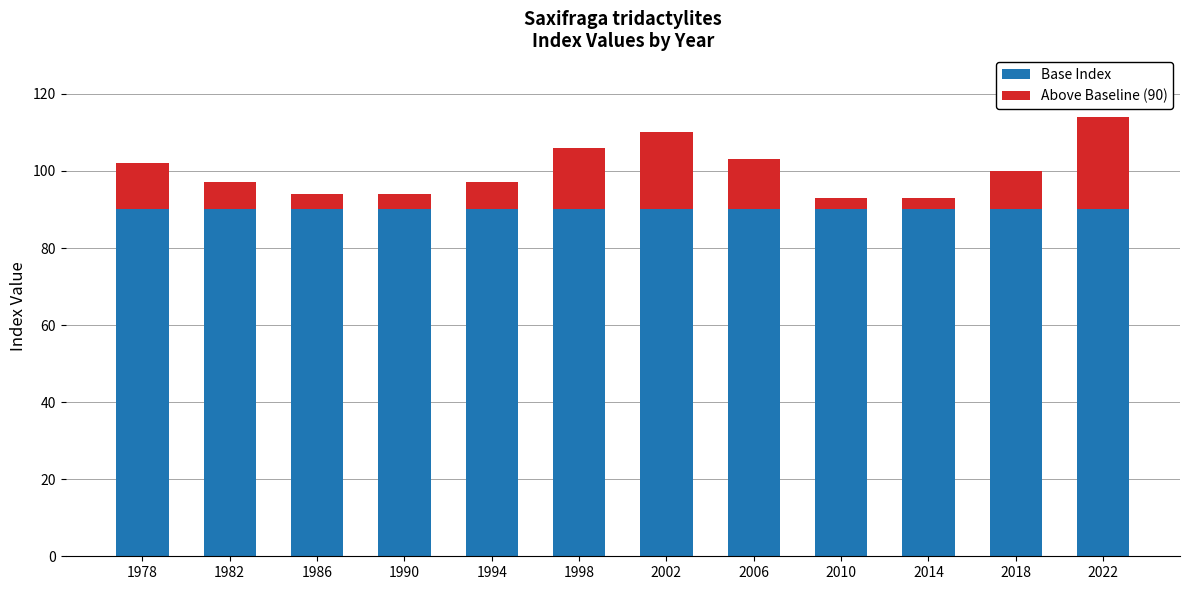

How many bars are there in total?

12